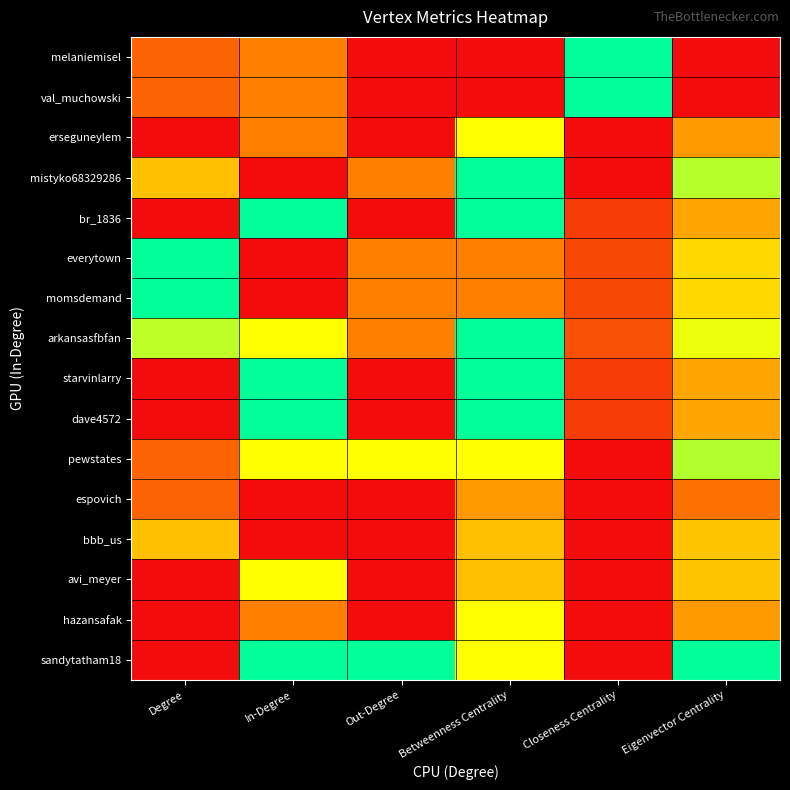

Reading left to right, extract all data points from this chart.

melaniemisel: Degree=0.2	In-Degree=0.3	Out-Degree=0.0	Betweenness Centrality=0.0	Closeness Centrality=1.0	Eigenvector Centrality=0.0
val_muchowski: Degree=0.2	In-Degree=0.3	Out-Degree=0.0	Betweenness Centrality=0.0	Closeness Centrality=1.0	Eigenvector Centrality=0.0
erseguneylem: Degree=0.0	In-Degree=0.3	Out-Degree=0.0	Betweenness Centrality=0.7	Closeness Centrality=0.0	Eigenvector Centrality=0.4
mistyko68329286: Degree=0.5	In-Degree=0.0	Out-Degree=0.3	Betweenness Centrality=1.0	Closeness Centrality=0.0	Eigenvector Centrality=0.8
br_1836: Degree=0.0	In-Degree=1.0	Out-Degree=0.0	Betweenness Centrality=1.0	Closeness Centrality=0.1	Eigenvector Centrality=0.4
everytown: Degree=1.0	In-Degree=0.0	Out-Degree=0.3	Betweenness Centrality=0.3	Closeness Centrality=0.2	Eigenvector Centrality=0.6
momsdemand: Degree=1.0	In-Degree=0.0	Out-Degree=0.3	Betweenness Centrality=0.3	Closeness Centrality=0.2	Eigenvector Centrality=0.6
arkansasfbfan: Degree=0.8	In-Degree=0.7	Out-Degree=0.3	Betweenness Centrality=1.0	Closeness Centrality=0.2	Eigenvector Centrality=0.7
starvinlarry: Degree=0.0	In-Degree=1.0	Out-Degree=0.0	Betweenness Centrality=1.0	Closeness Centrality=0.1	Eigenvector Centrality=0.4
dave4572: Degree=0.0	In-Degree=1.0	Out-Degree=0.0	Betweenness Centrality=1.0	Closeness Centrality=0.1	Eigenvector Centrality=0.4
pewstates: Degree=0.2	In-Degree=0.7	Out-Degree=0.7	Betweenness Centrality=0.7	Closeness Centrality=0.0	Eigenvector Centrality=0.8
espovich: Degree=0.2	In-Degree=0.0	Out-Degree=0.0	Betweenness Centrality=0.4	Closeness Centrality=0.0	Eigenvector Centrality=0.3
bbb_us: Degree=0.5	In-Degree=0.0	Out-Degree=0.0	Betweenness Centrality=0.5	Closeness Centrality=0.0	Eigenvector Centrality=0.5
avi_meyer: Degree=0.0	In-Degree=0.7	Out-Degree=0.0	Betweenness Centrality=0.5	Closeness Centrality=0.0	Eigenvector Centrality=0.5
hazansafak: Degree=0.0	In-Degree=0.3	Out-Degree=0.0	Betweenness Centrality=0.7	Closeness Centrality=0.0	Eigenvector Centrality=0.4
sandytatham18: Degree=0.0	In-Degree=1.0	Out-Degree=1.0	Betweenness Centrality=0.7	Closeness Centrality=0.0	Eigenvector Centrality=1.0